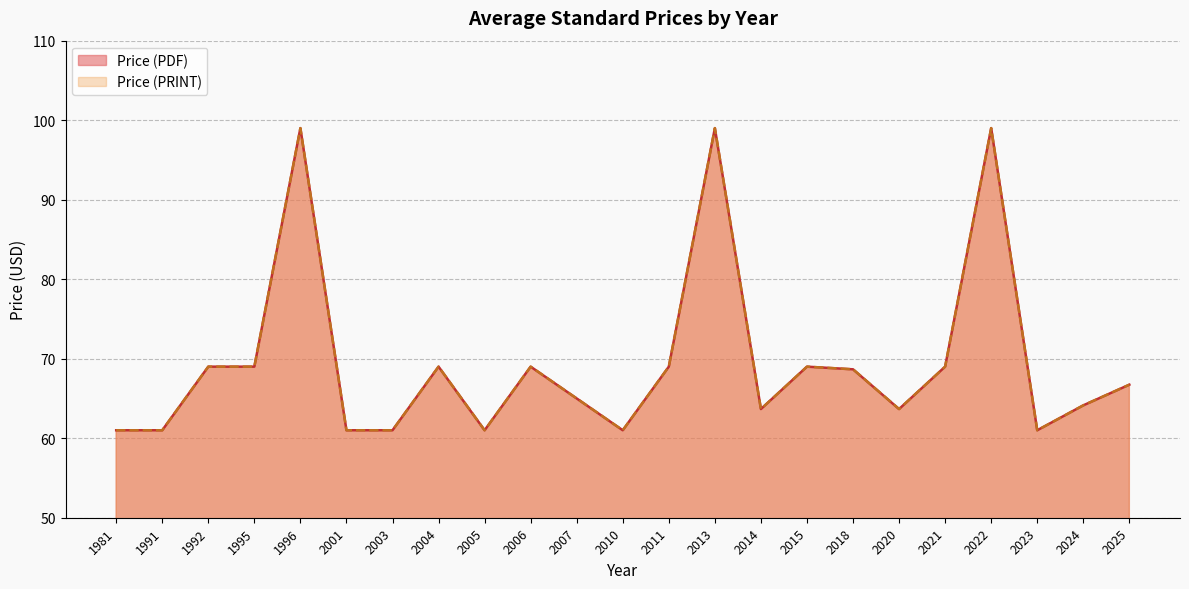

Which series has the widest spread of values?

Price (PDF)